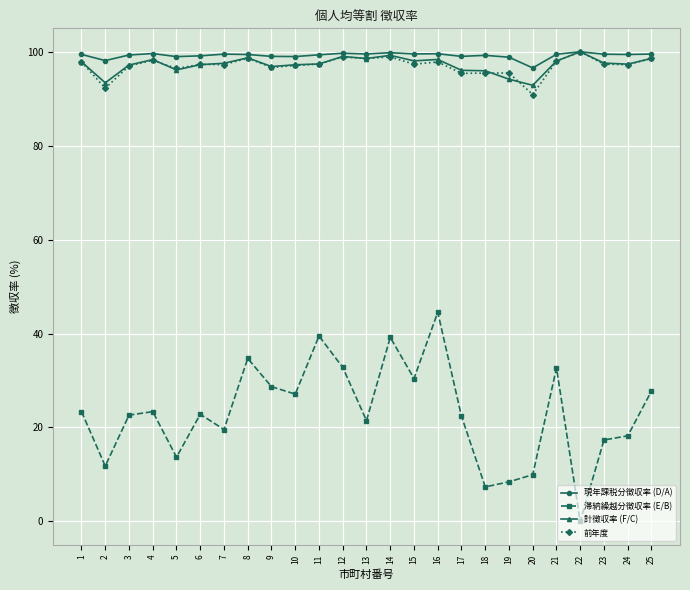

What is the minimum value for 現年課税分徴収率 (D/A)?

96.6